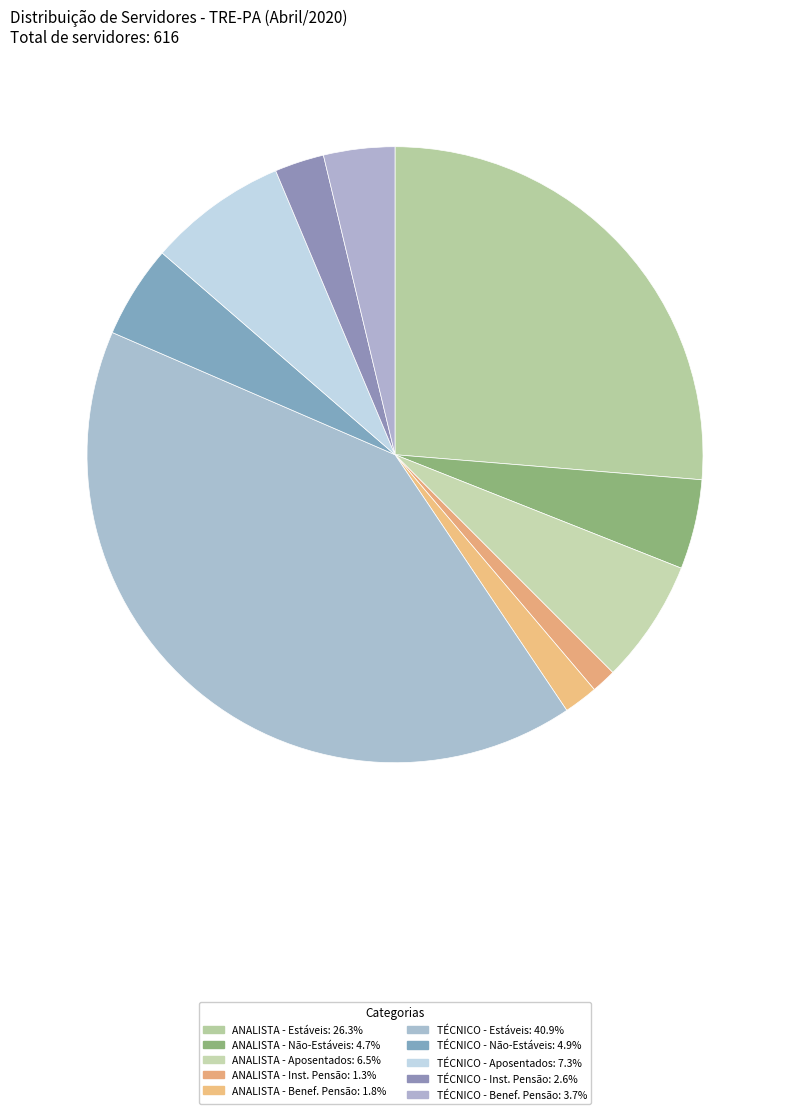

How many segments does this pie chart have?

10